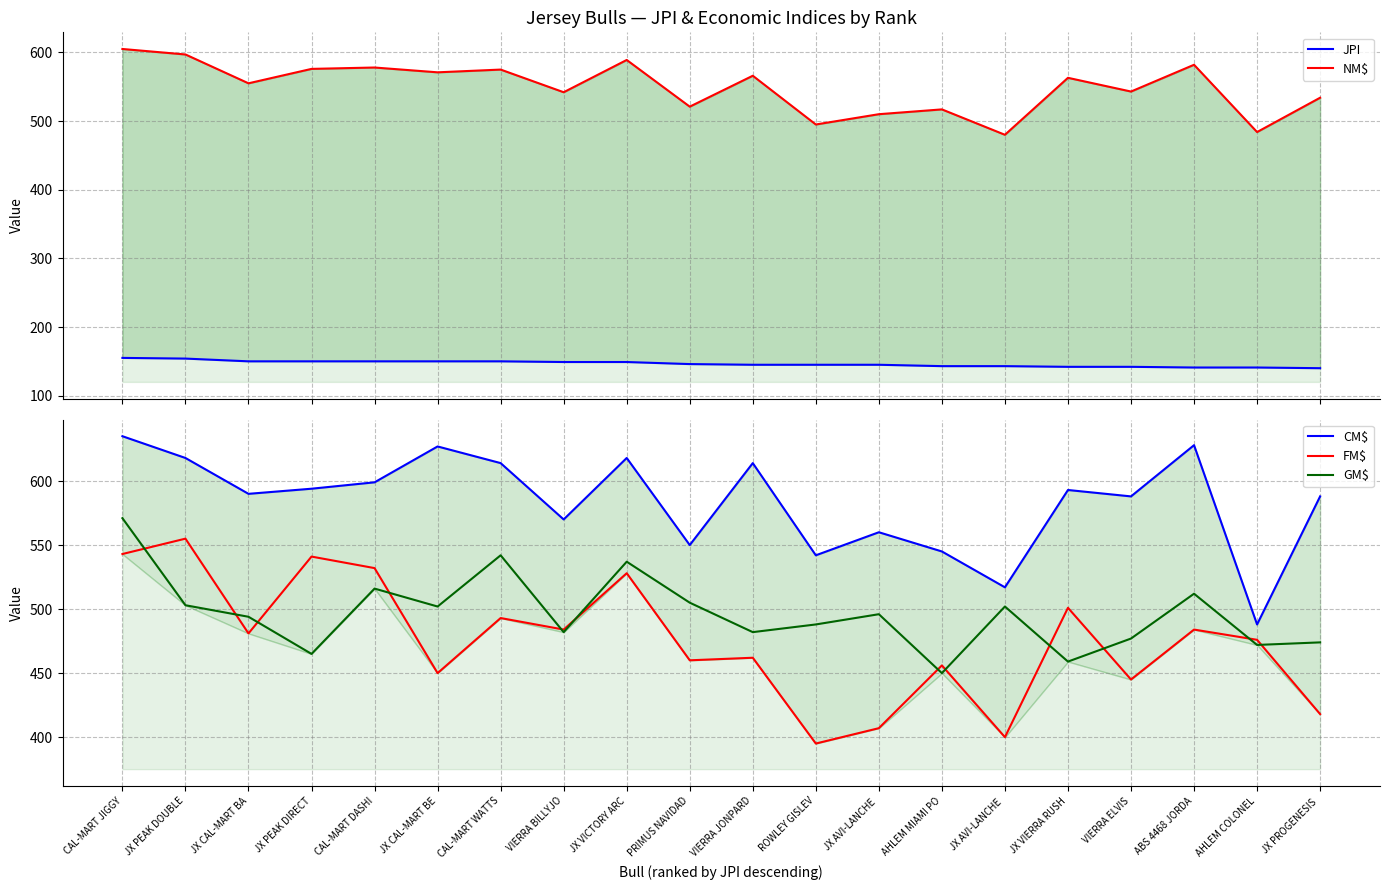

Is it true that JPI equals 221 at JX AVI-LANCHE ?

False